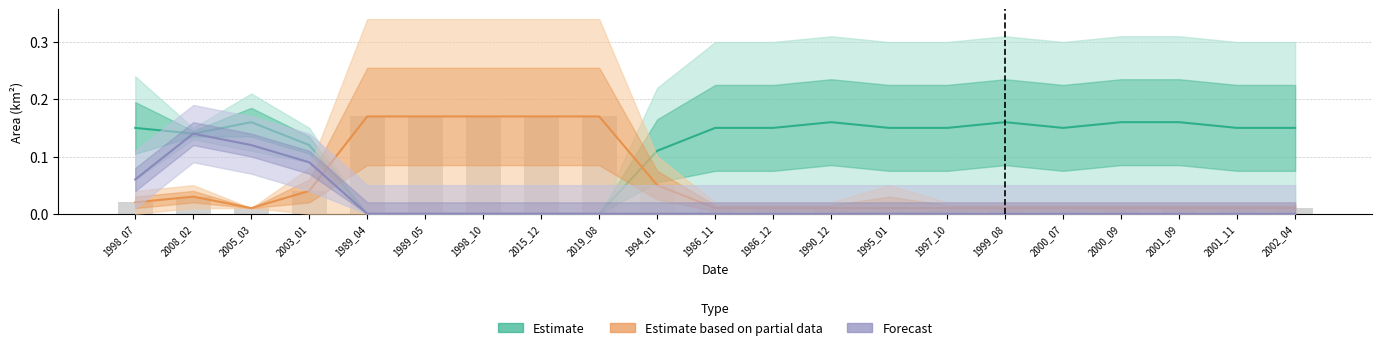

What is the label of the 14th bar from the left?

1995_01